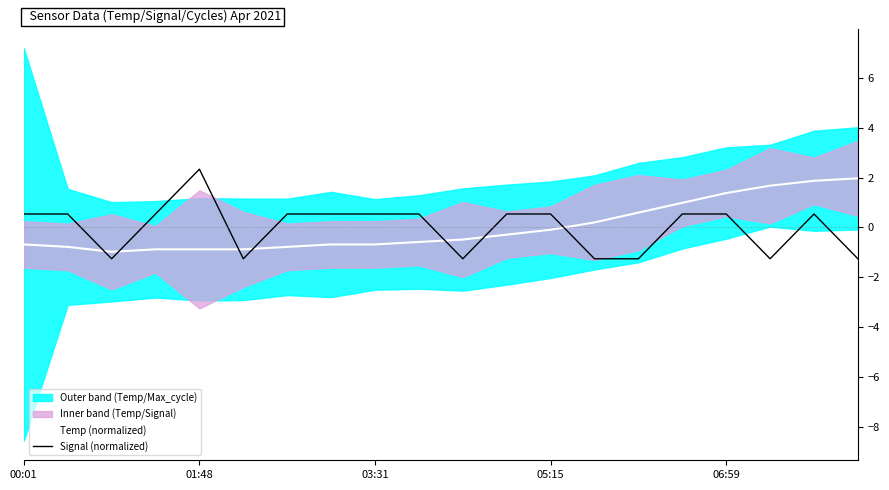

Which series has the widest spread of values?

Signal (normalized)